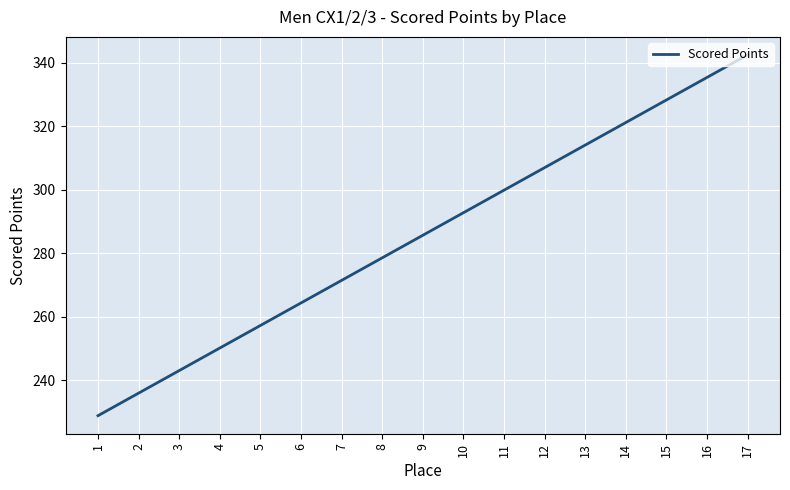

Reading left to right, extract all data points from this chart.

228.9	236.0	243.1	250.2	257.3	264.4	271.5	278.6	285.7	292.8	299.9	307.0	314.1	321.2	328.3	335.3	342.4